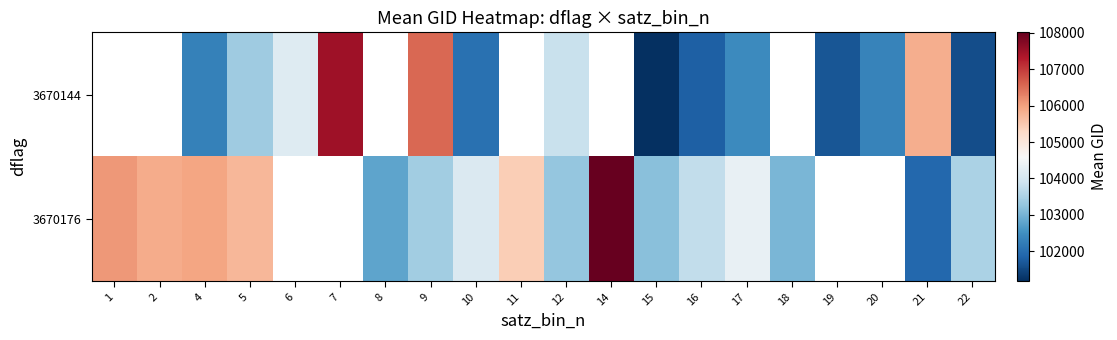

Where is 3670176 nearest to the value 104970?

11